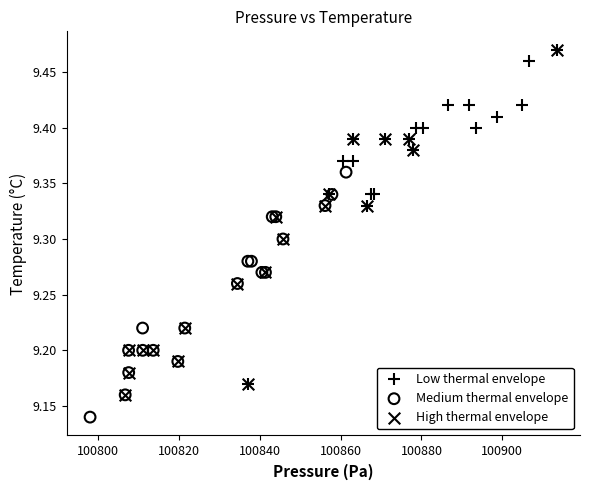

Which series contains the lowest Y value?

Medium thermal envelope